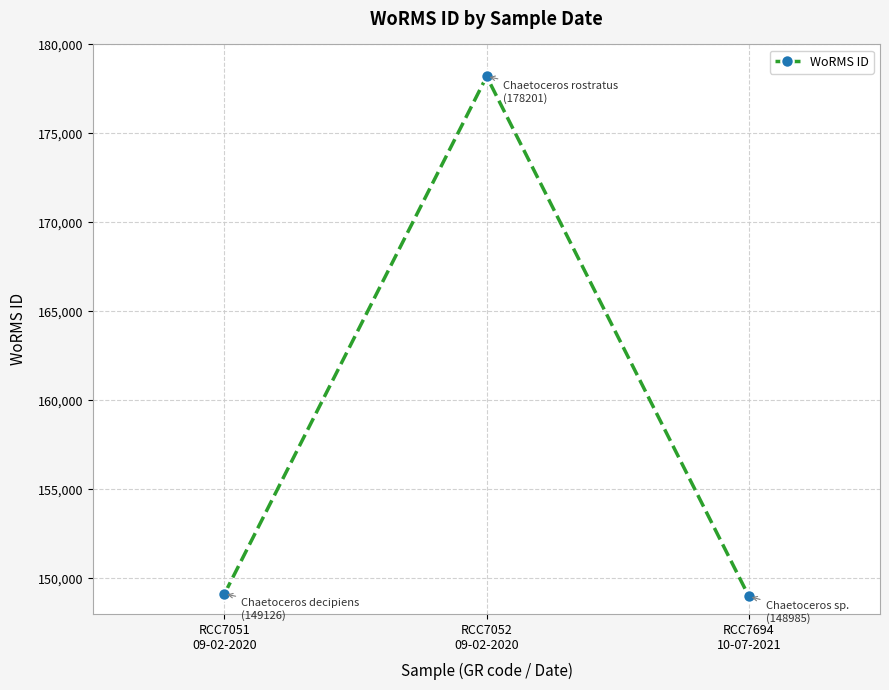

How many data points are less than 149126?

1